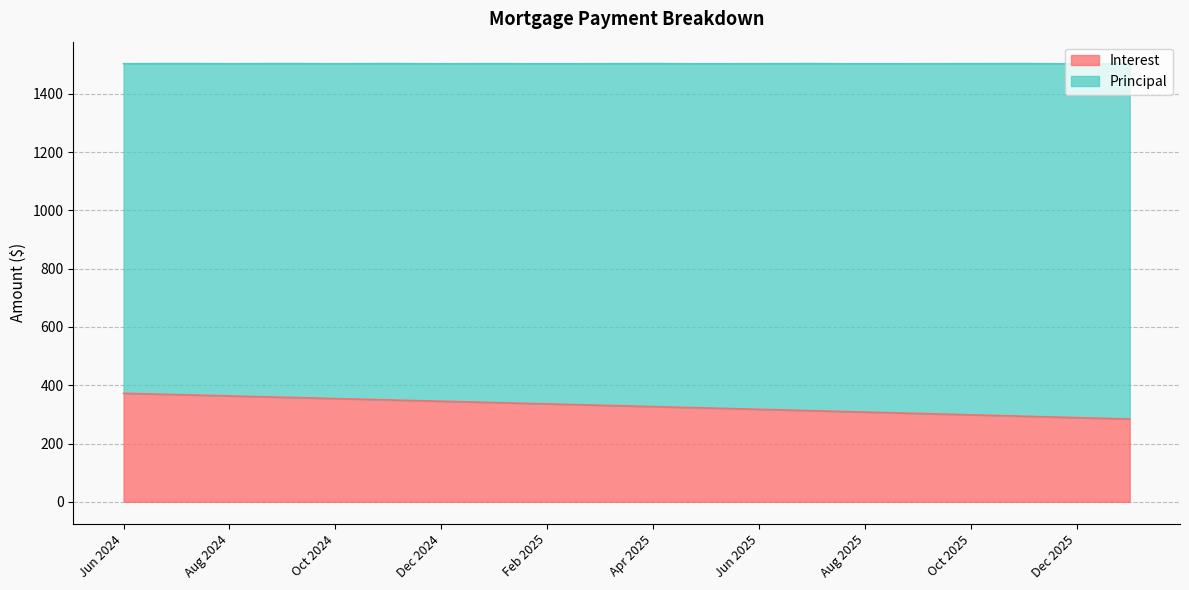

What is the label of the 18th point from the right?

Aug 2024